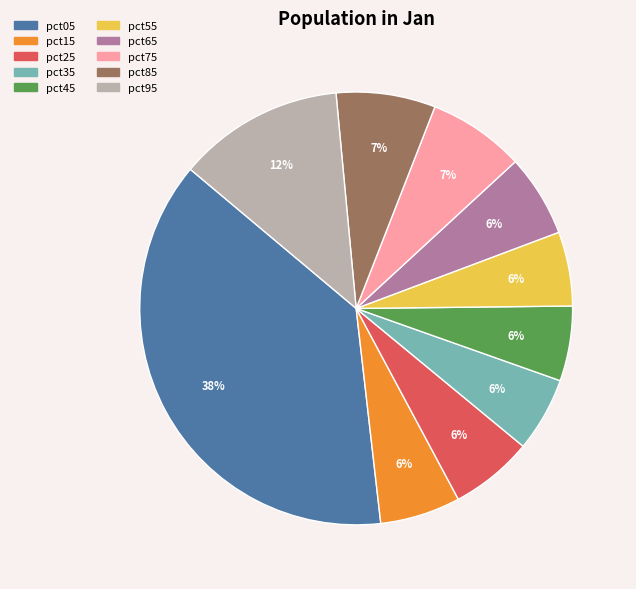

The pct15 slice represents 11% of the pie. True or false?

False